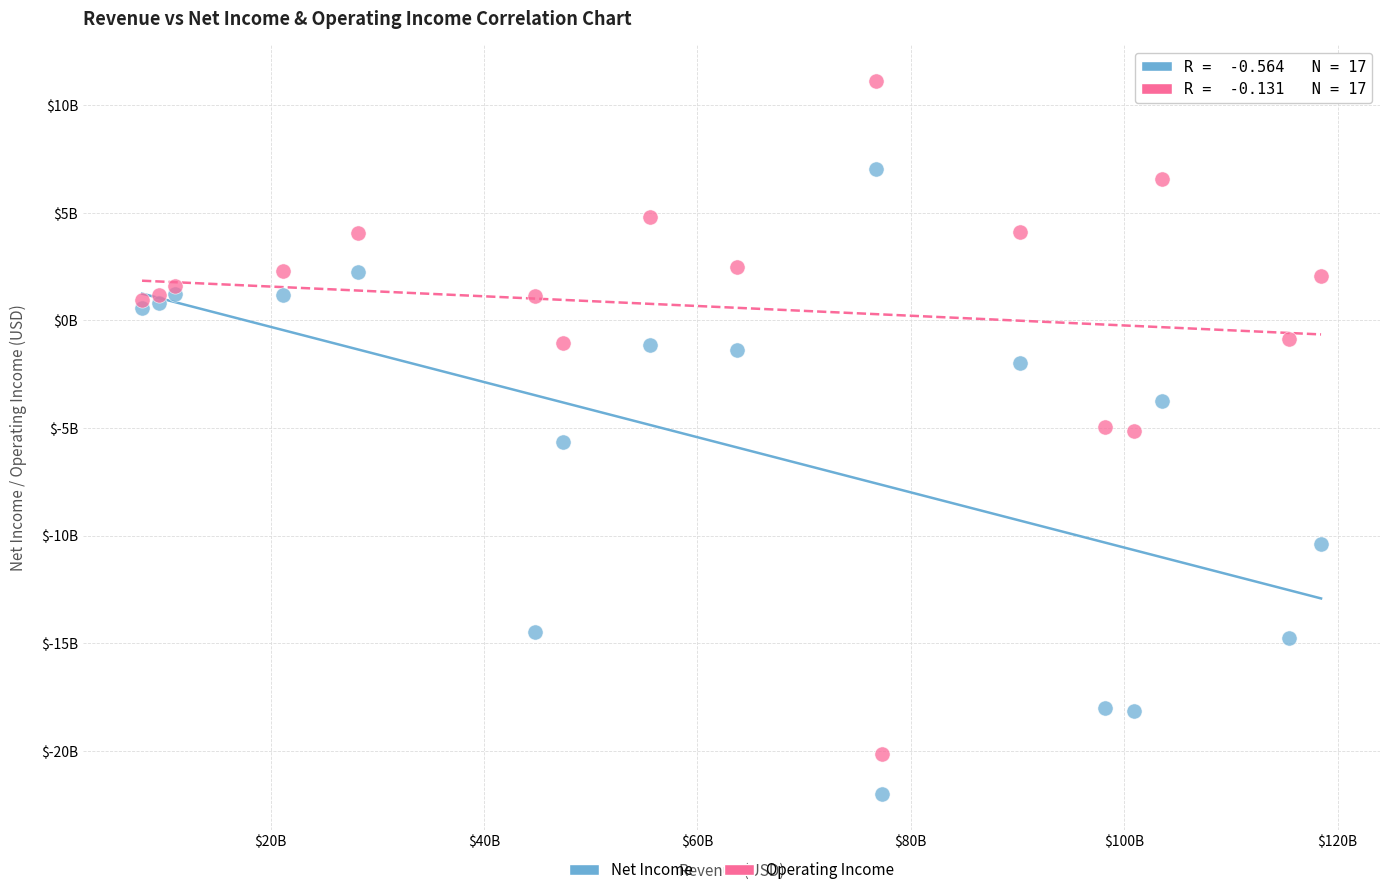

What are all the series names shown in the legend?

Net Income, Operating Income